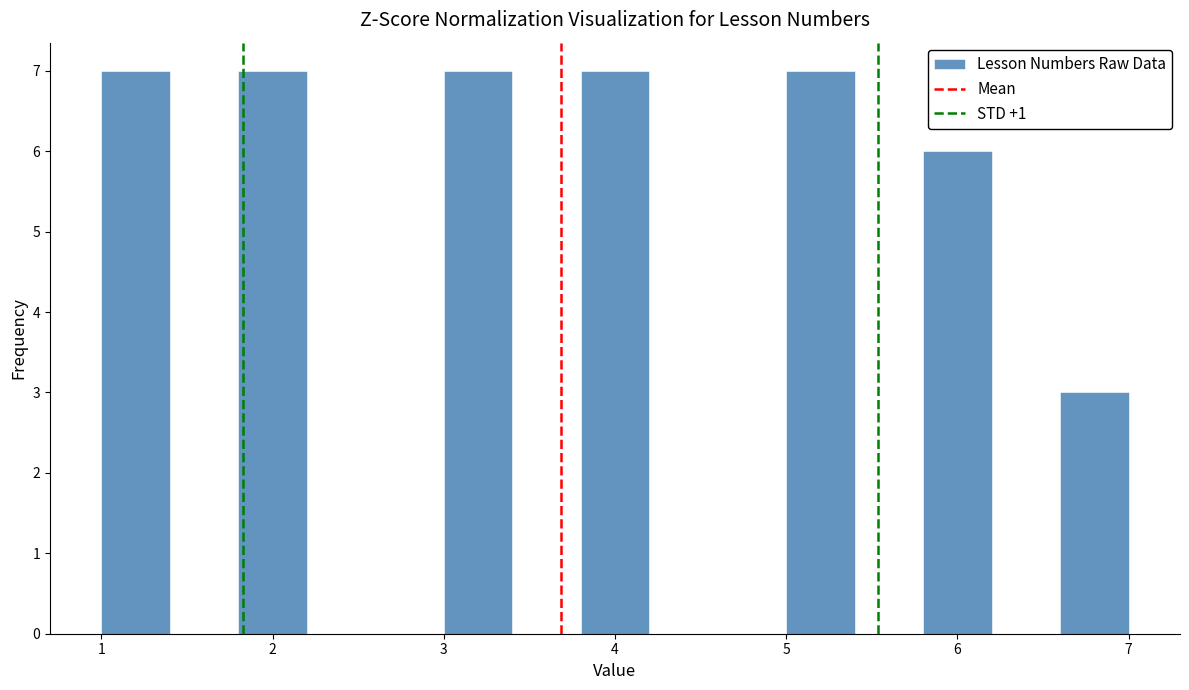

Reading left to right, list every bar in this chart as the range it spans on the x-axis followed by its height. The values are not printed on the chart, so give them approximately, as read against the axis.

1.0 to 1.4: 7
1.4 to 1.8: 0
1.8 to 2.2: 7
2.2 to 2.6: 0
2.6 to 3.0: 0
3.0 to 3.4: 7
3.4 to 3.8: 0
3.8 to 4.2: 7
4.2 to 4.6: 0
4.6 to 5.0: 0
5.0 to 5.4: 7
5.4 to 5.8: 0
5.8 to 6.2: 6
6.2 to 6.6: 0
6.6 to 7.0: 3